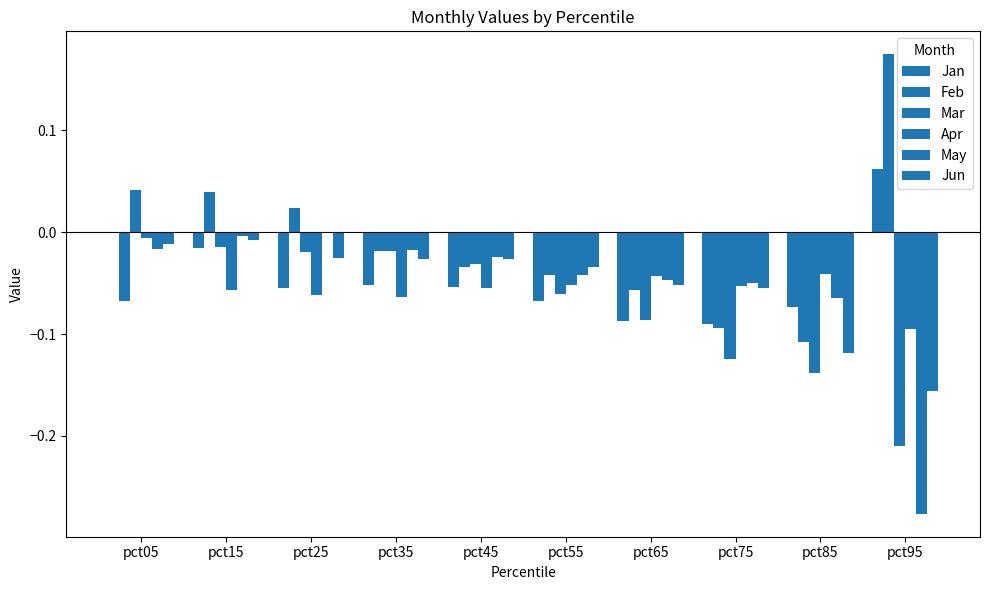

What is the difference between the May values at pct95 and pct05?

0.3